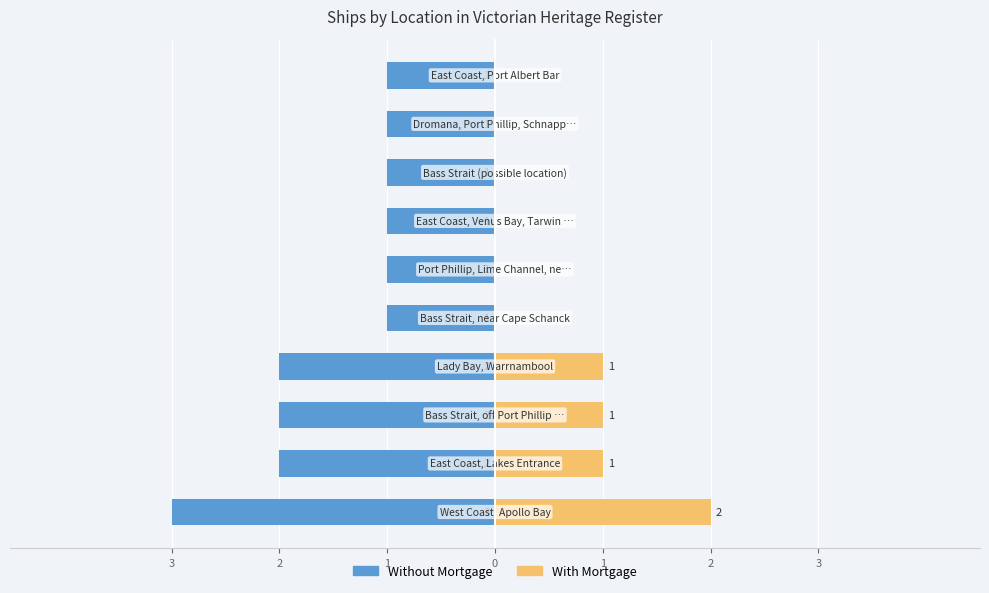

Reading left to right, what are all the values shown in this chart?

Without Mortgage: -3	-2	-2	-2	-1	-1	-1	-1	-1	-1
With Mortgage: 2	1	1	1	0	0	0	0	0	0